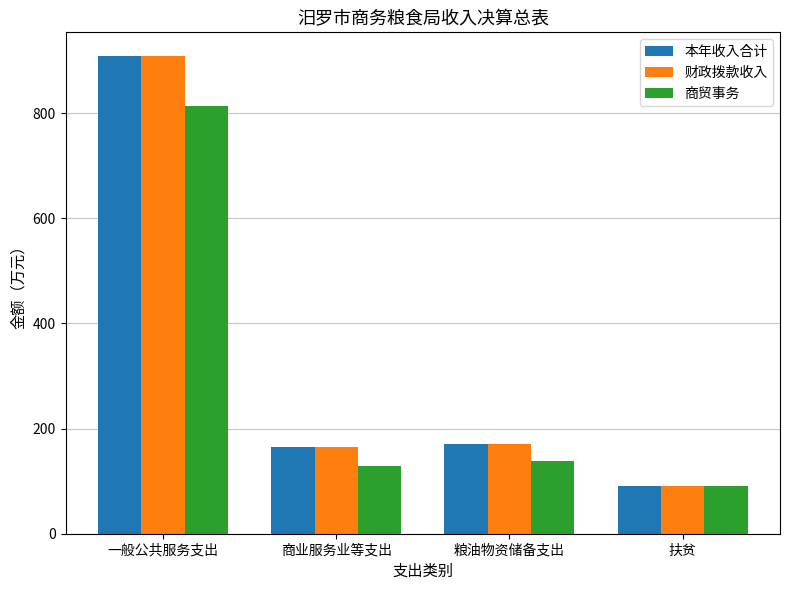

What are all the series names shown in the legend?

本年收入合计, 财政拨款收入, 商贸事务